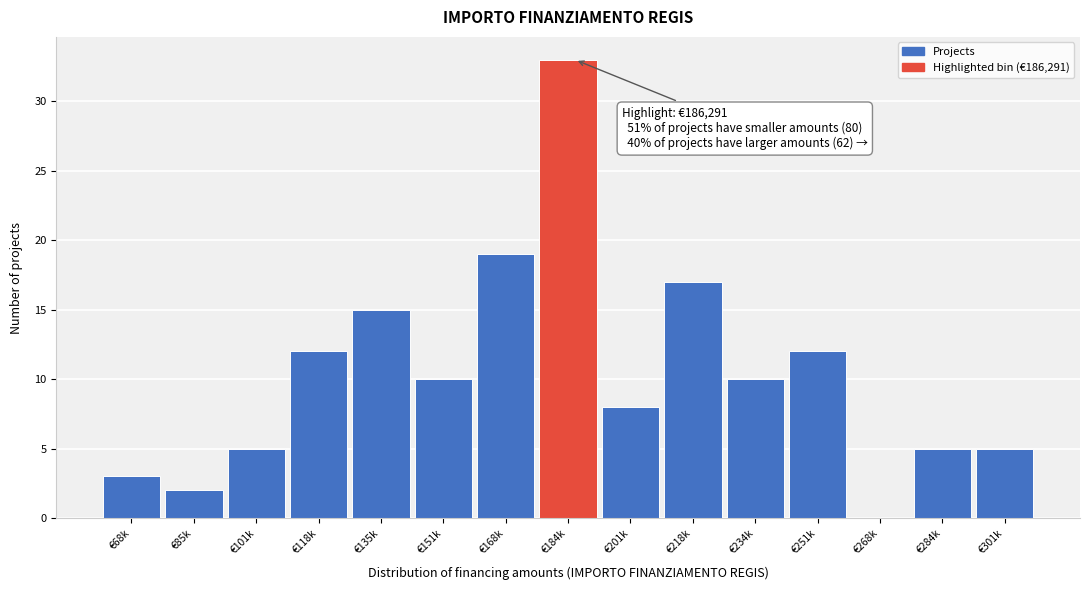

Reading right to left, what are all the values shown in this chart?

€301k=5	€284k=5	€268k=0	€251k=12	€234k=10	€218k=17	€201k=8	€184k=33	€168k=19	€151k=10	€135k=15	€118k=12	€101k=5	€85k=2	€68k=3